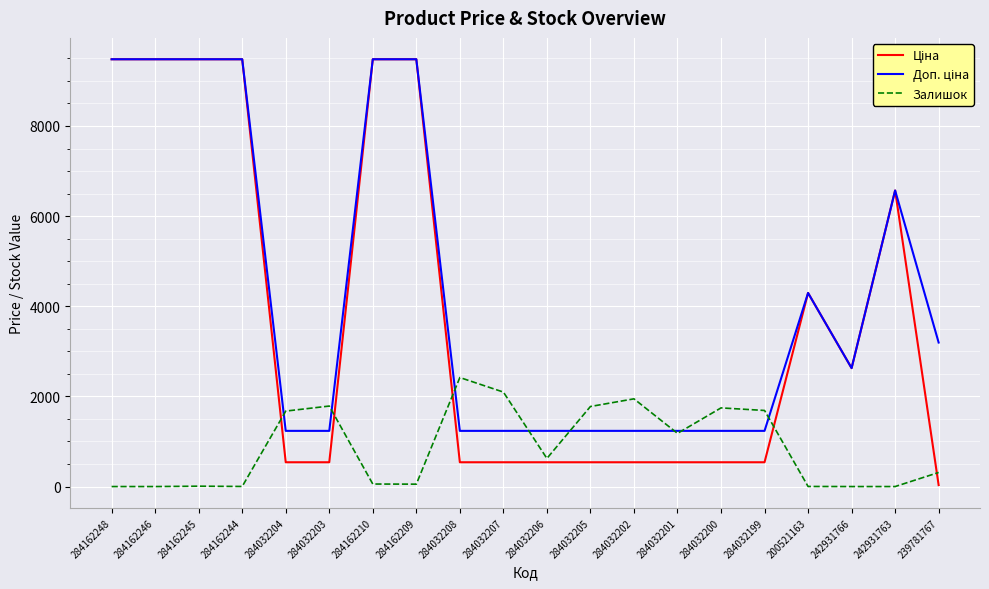

What is the spread (max minus min) of values at 284162246?

9480.1